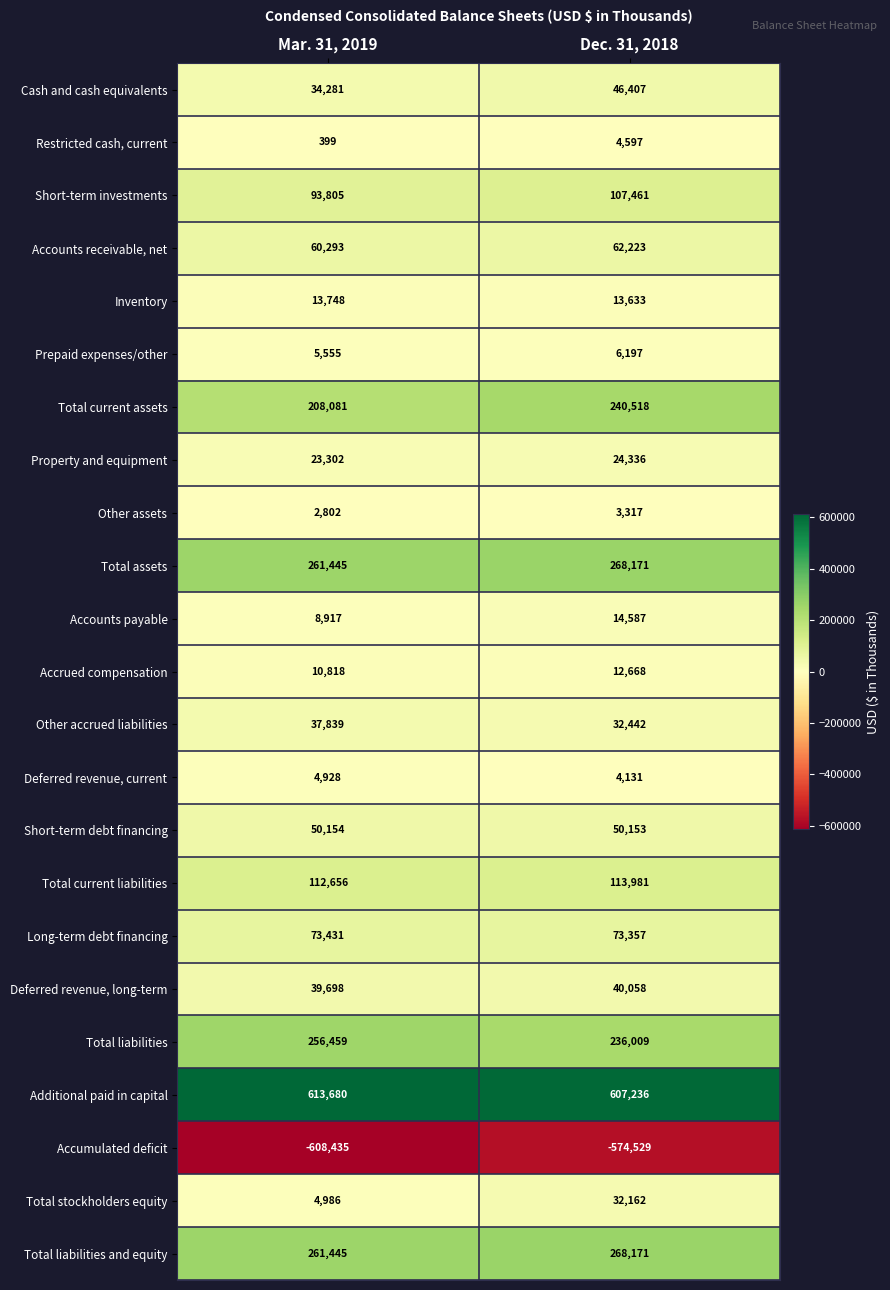

What is the average value of the Total stockholders equity series?

18574